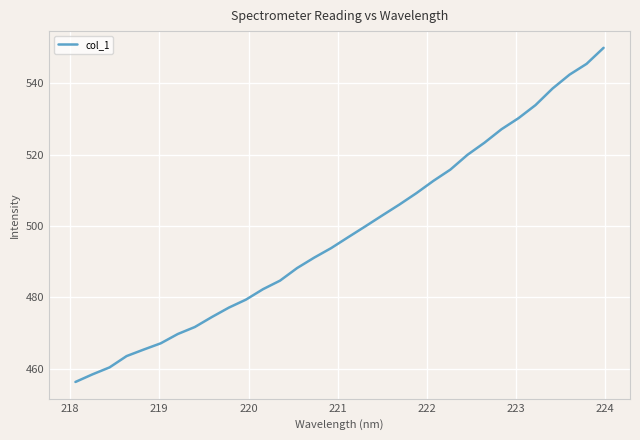

How many lines are shown in the chart?

1